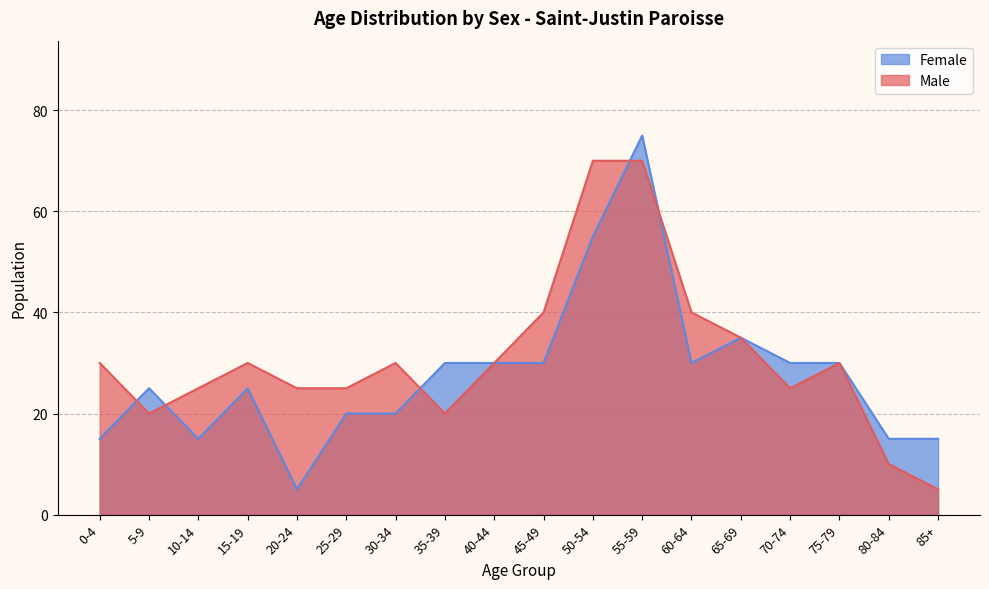

Reading left to right, list all the values displayed in this chart.

Male: 30	20	25	30	25	25	30	20	30	40	70	70	40	35	25	30	10	5
Female: 15	25	15	25	5	20	20	30	30	30	55	75	30	35	30	30	15	15